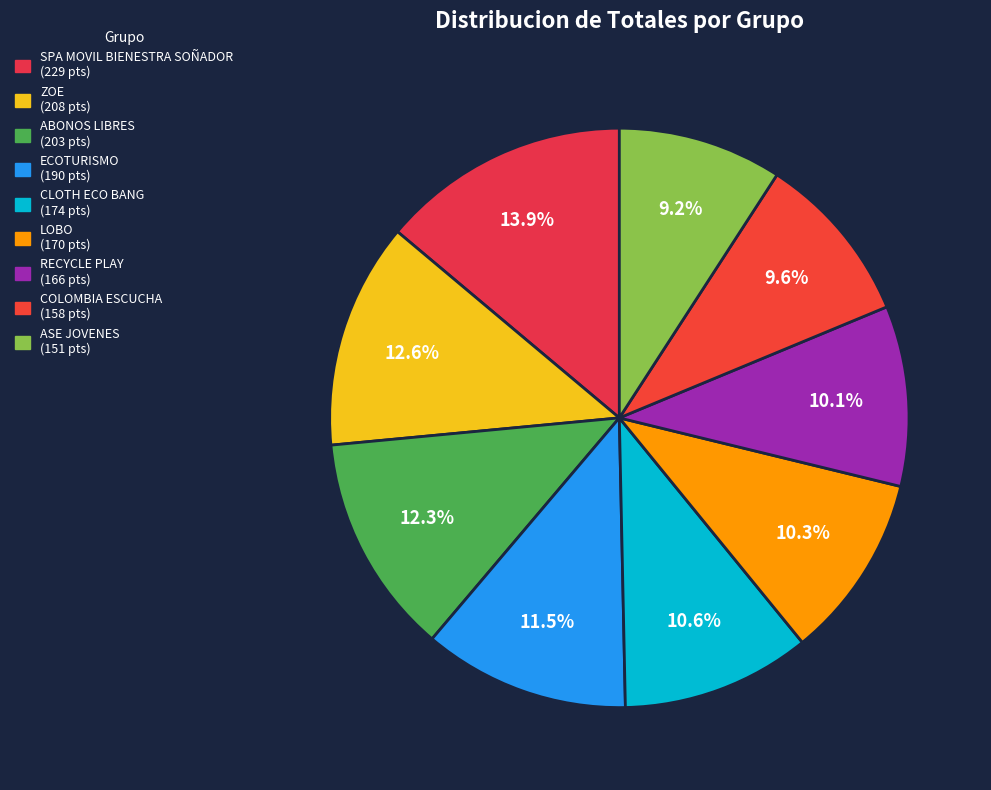

The ECOTURISMO slice represents 12% of the pie. True or false?

True